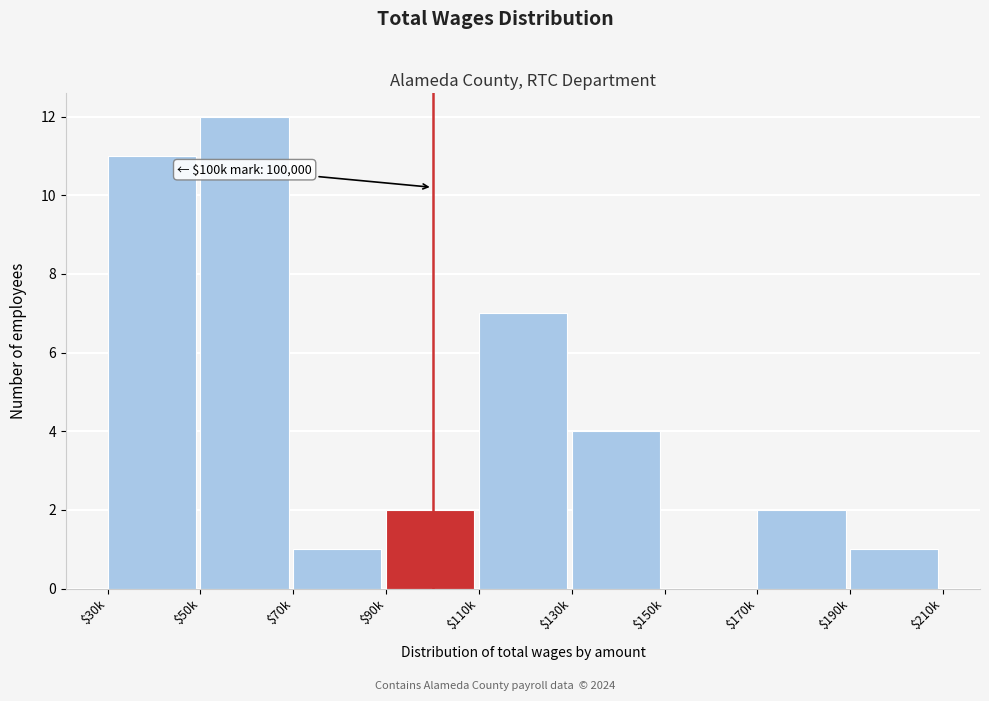

The chart shows a value of 2 at $70k. True or false?

False